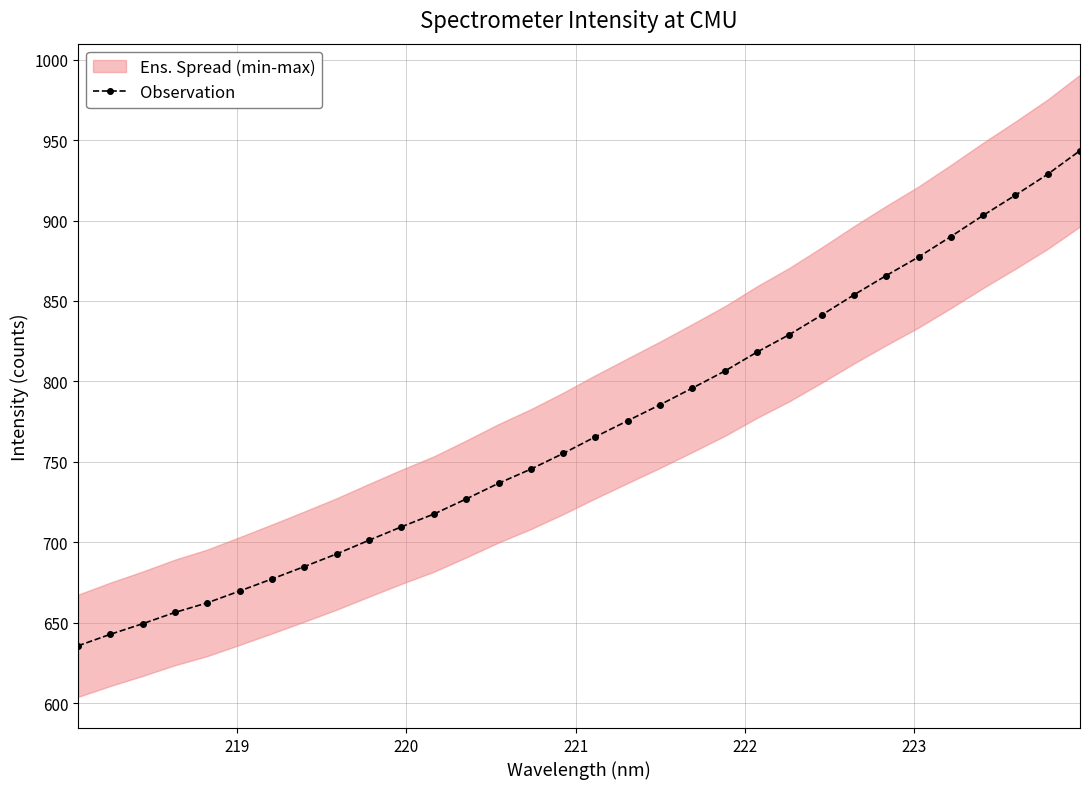

Reading right to left, transcribe all the data shown in this chart.

943.4	928.8	915.8	903.2	890.0	877.3	865.8	853.8	841.2	829.1	818.2	806.4	795.8	785.5	775.6	765.6	755.2	745.4	736.6	726.9	717.5	709.6	701.2	692.7	684.9	677.2	669.7	662.3	656.3	649.3	642.7	635.6